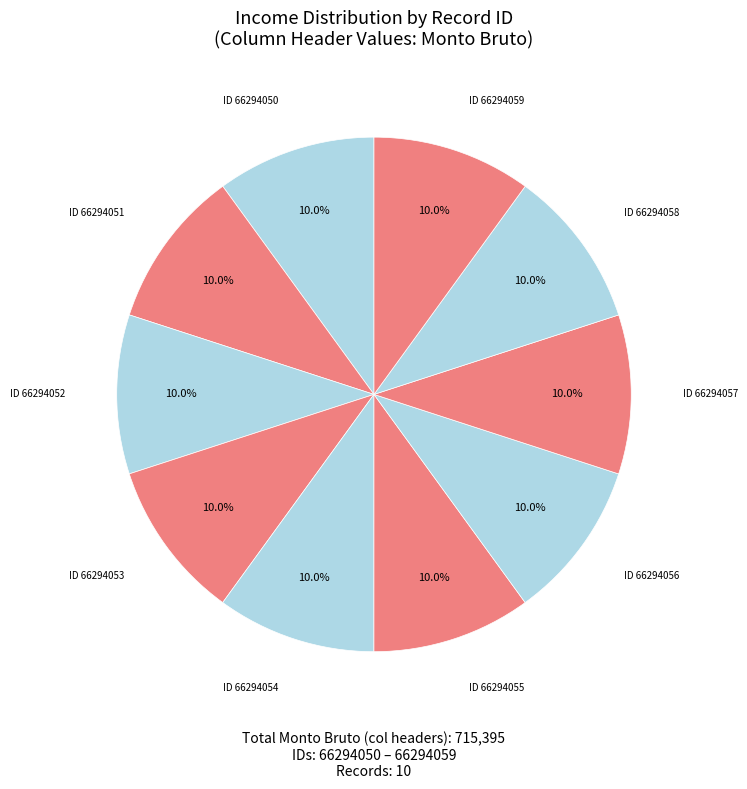

To the nearest percent, what is the average slice percentage?

10%